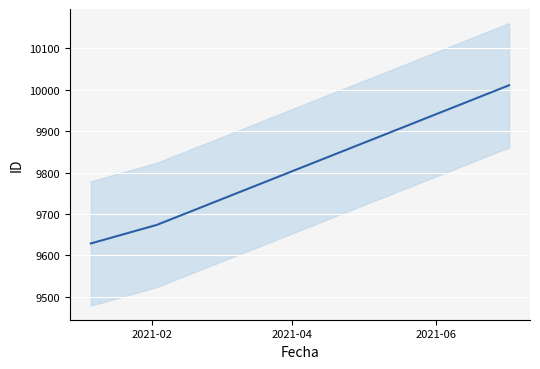

List the labels in order of value, smallest first.

2021-02, 2021-04, 2021-06